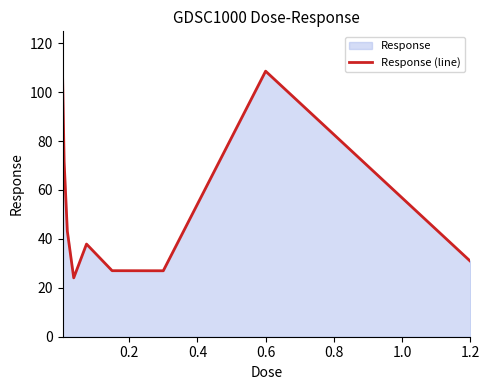

How many data points does each series have?

9